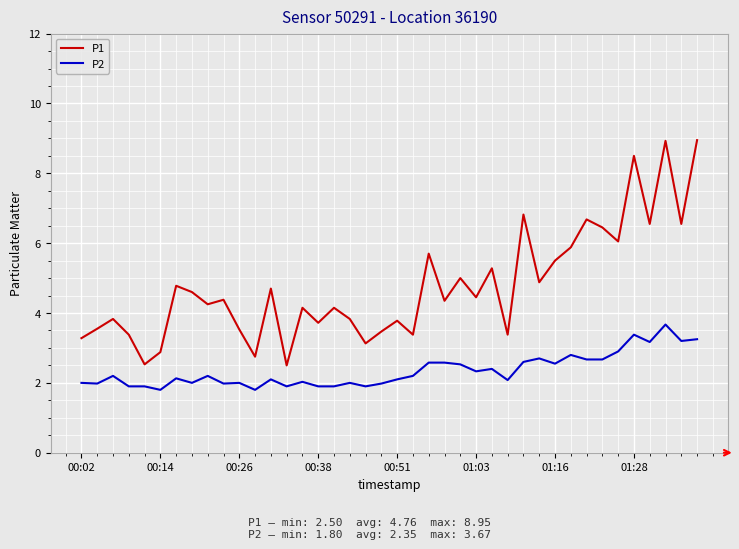

Rank the series by their average value, from highest to lowest.

P1, P2